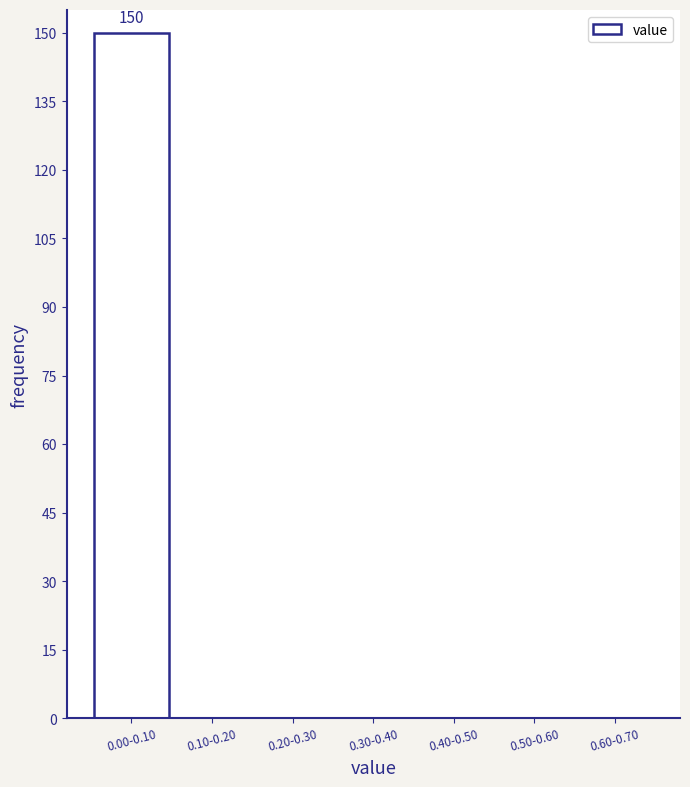

Reading left to right, what are all the values shown in this chart?

0.00-0.10=150	0.10-0.20=0	0.20-0.30=0	0.30-0.40=0	0.40-0.50=0	0.50-0.60=0	0.60-0.70=0